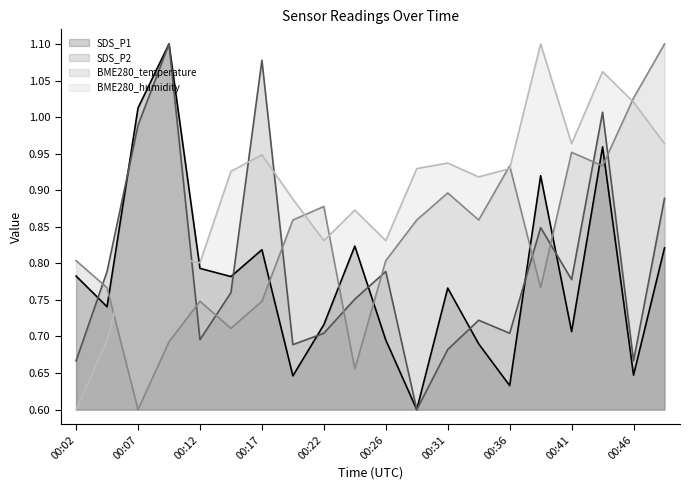

What are all the series names shown in the legend?

SDS_P1, SDS_P2, BME280_temperature, BME280_humidity